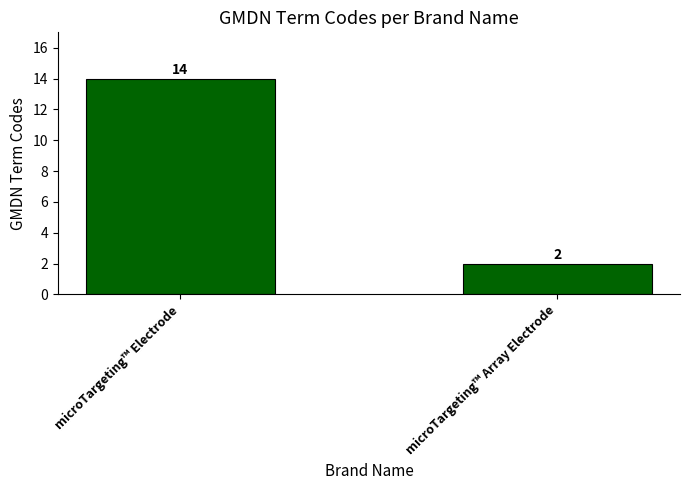

What is the ratio of the value at microTargeting™ Array Electrode to the value at microTargeting™ Electrode?

0.1